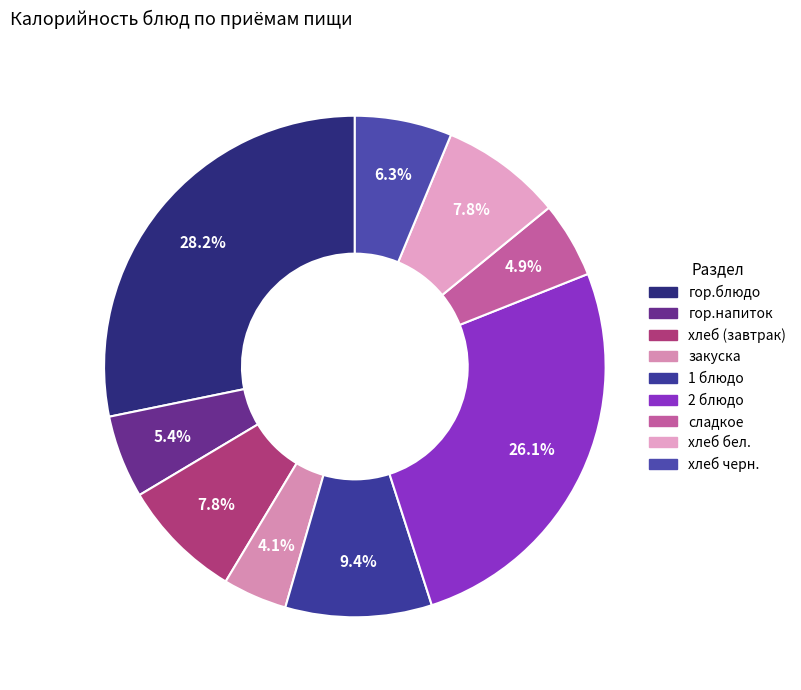

Is it true that закуска is 18% of the pie?

False